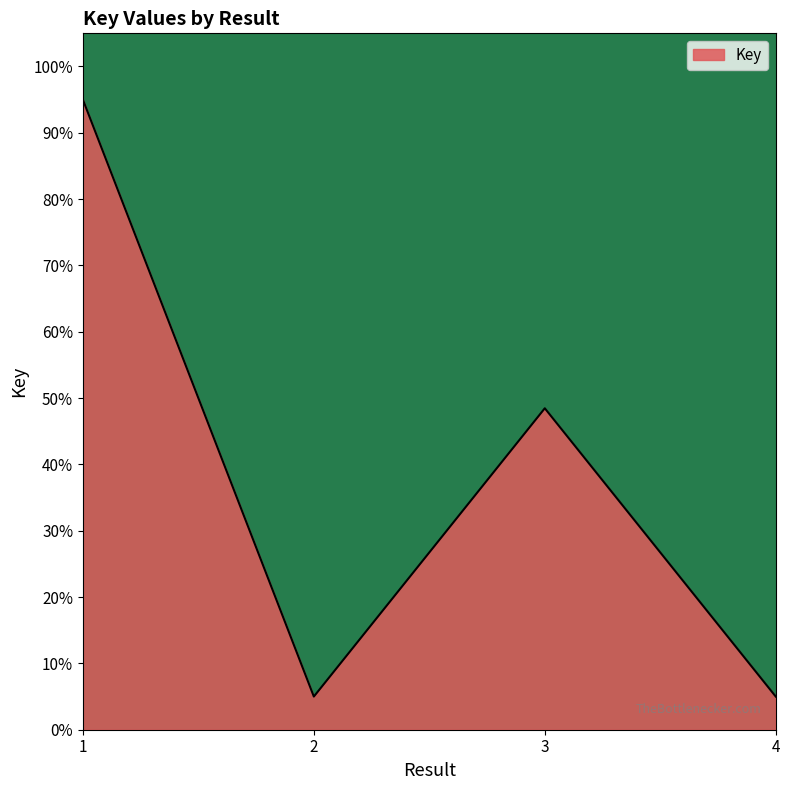

True or false: the data shows 26.2 at 3.

False